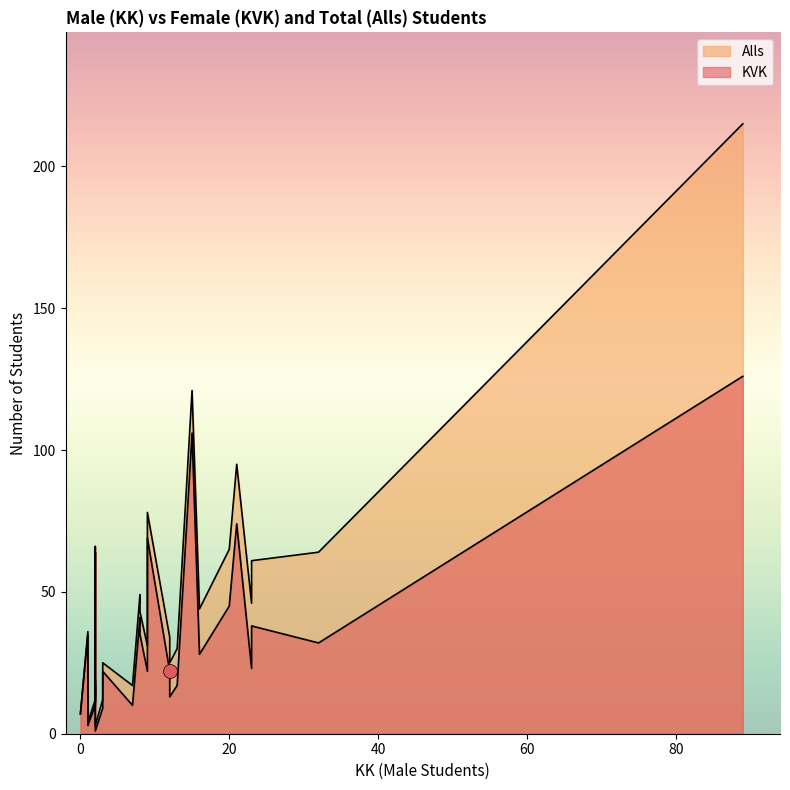

What is the difference between the maximum and minimum values in the Alls series?

212